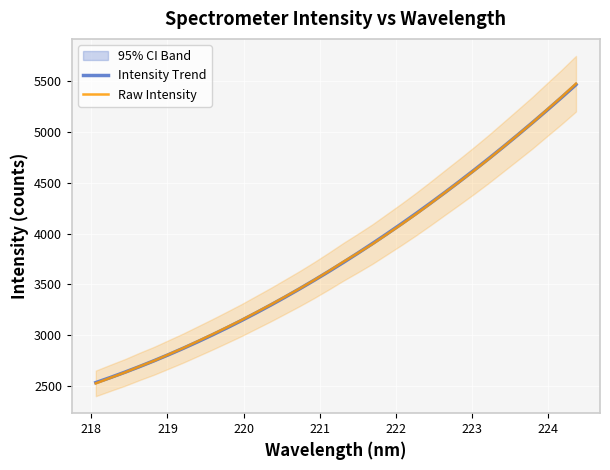

List the series in order of their overall mean, lowest first.

Raw Intensity, Intensity Trend